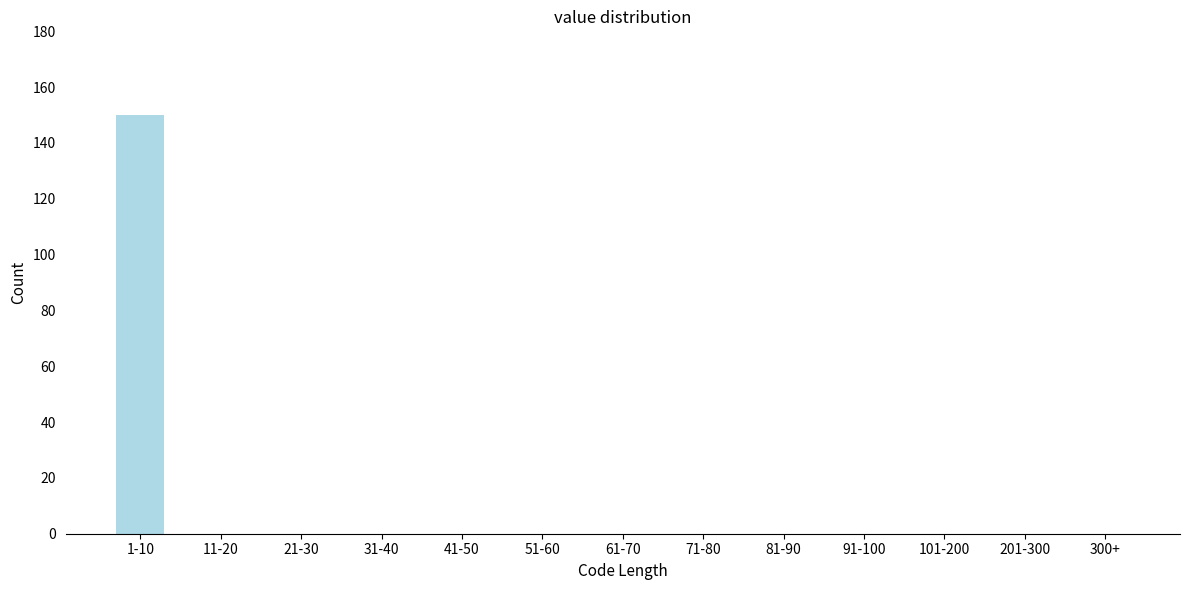

Reading right to left, list all the values displayed in this chart.

300+=0	201-300=0	101-200=0	91-100=0	81-90=0	71-80=0	61-70=0	51-60=0	41-50=0	31-40=0	21-30=0	11-20=0	1-10=150